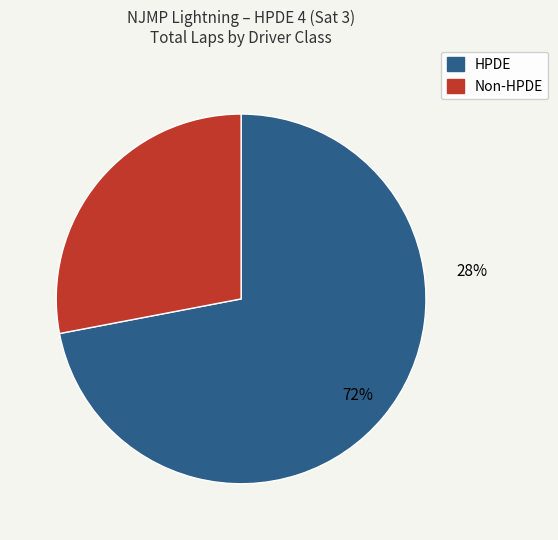

The Guanqi Chen slice represents 29% of the pie. True or false?

False